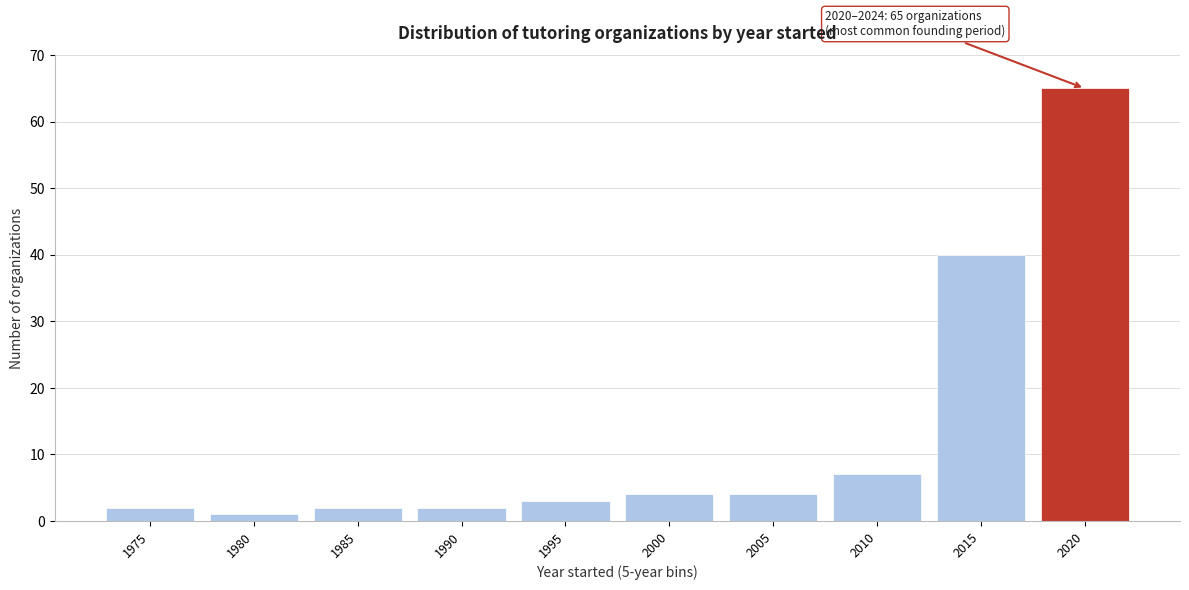

Reading left to right, transcribe all the data shown in this chart.

2	1	2	2	3	4	4	7	40	65